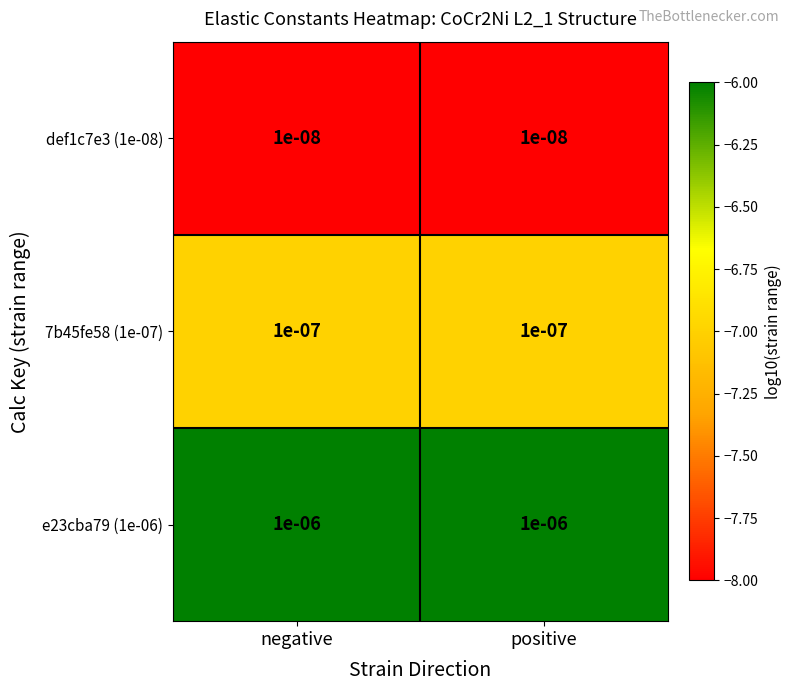

Is the value of e23cba79 (1e-06) at negative greater than the value of 7b45fe58 (1e-07) at positive?

Yes